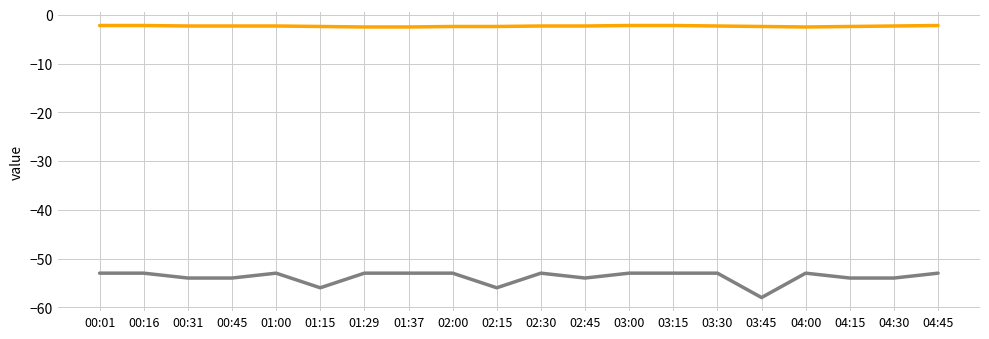

Does the chart display data point markers on the line(s)?

No